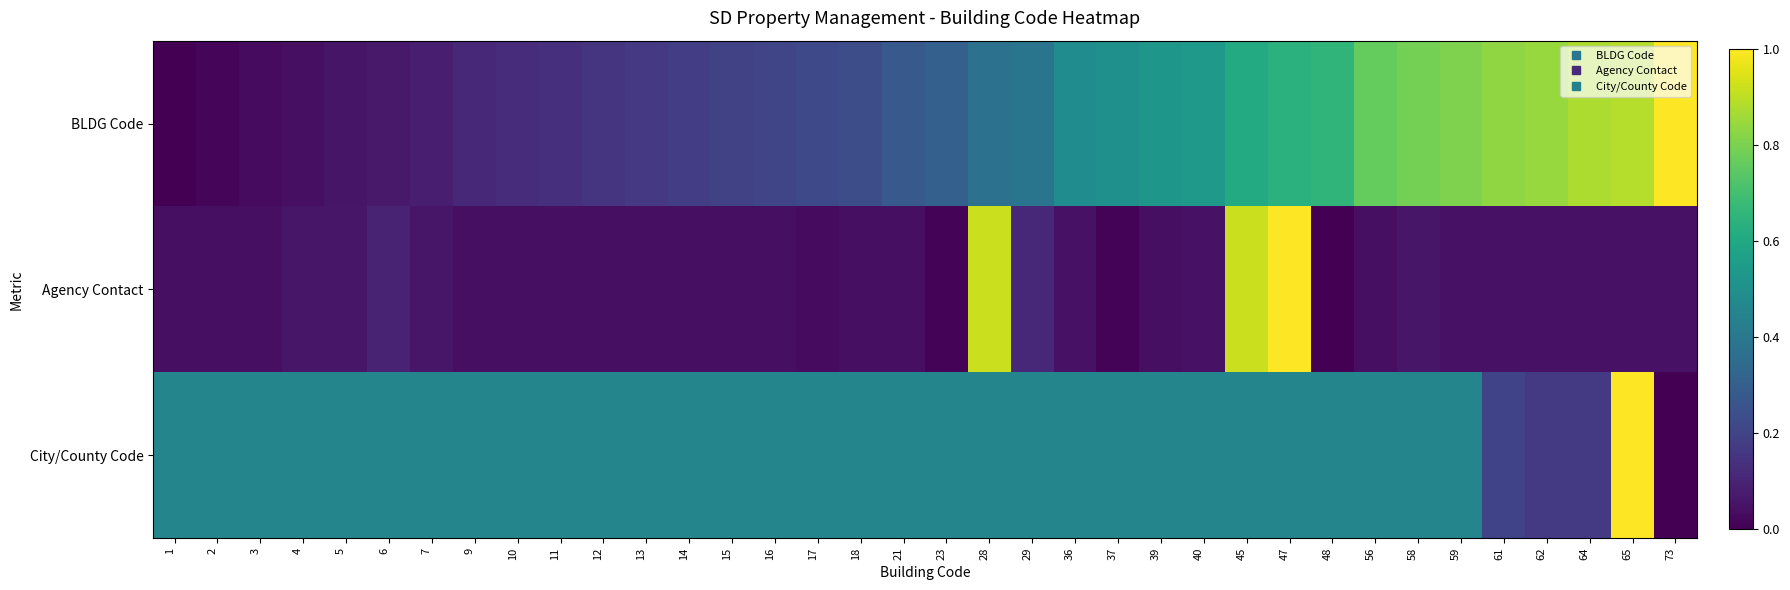

What is the total value across all series at 65?

1.9